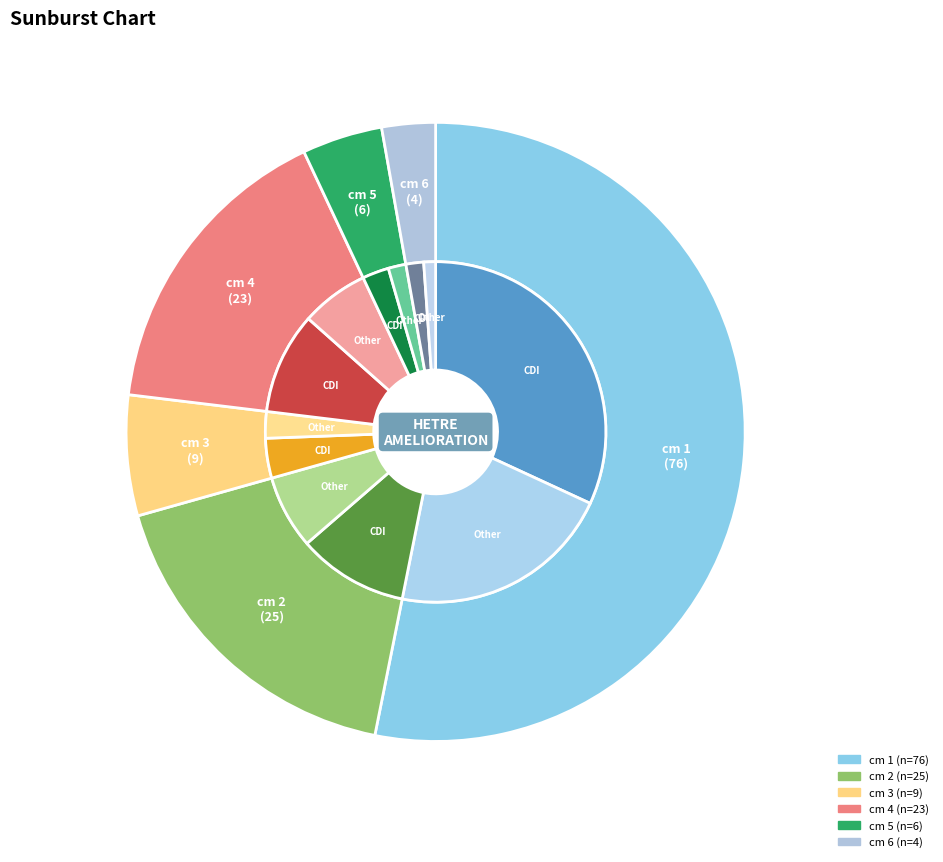

Which category accounts for the majority?

1